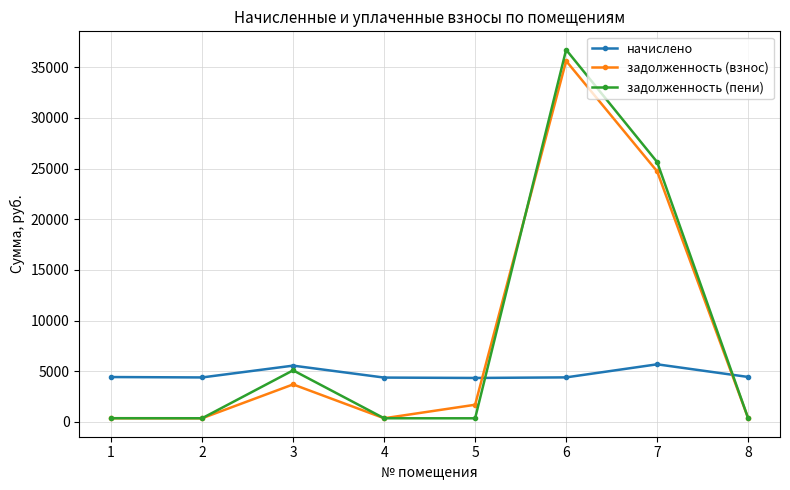

Between 2 and 6, which series saw the biggest shift?

задолженность (пени)